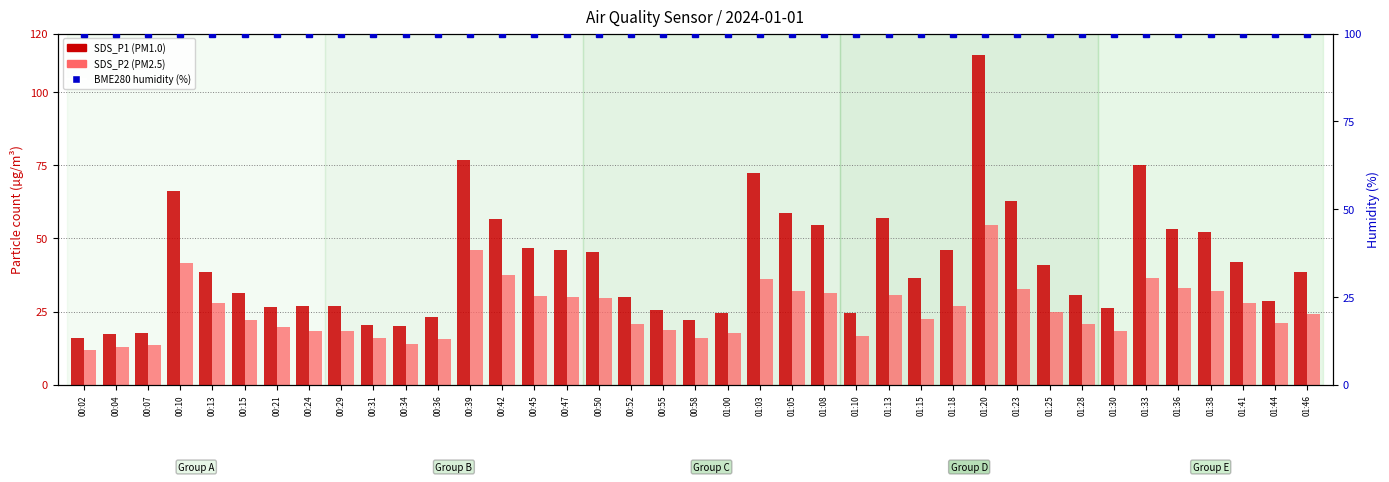

True or false: SDS_P1 (PM1.0) has a value of 14.7 at 00:42.

False